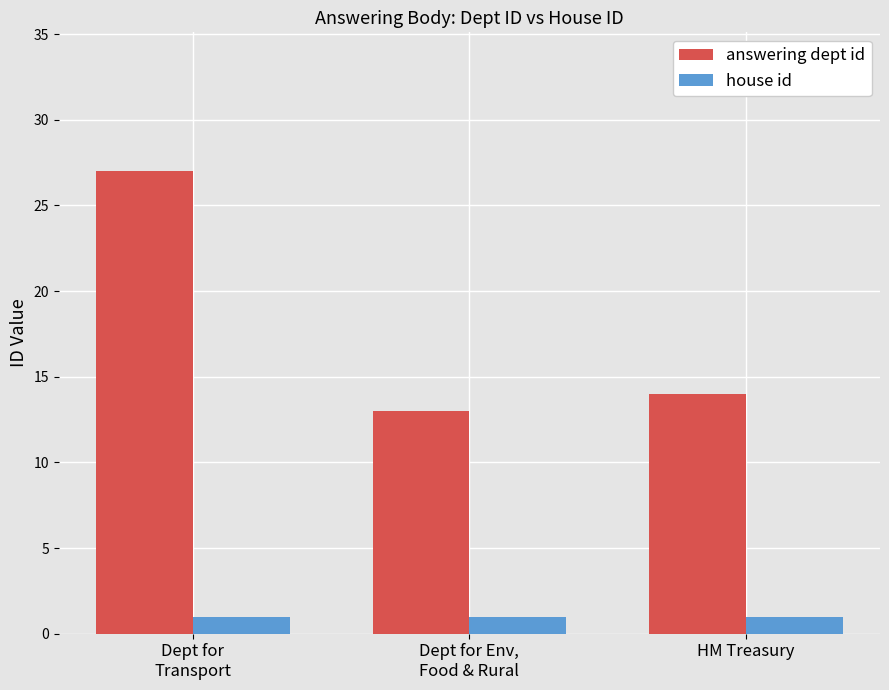

What value does the house id series have at HM Treasury?

1